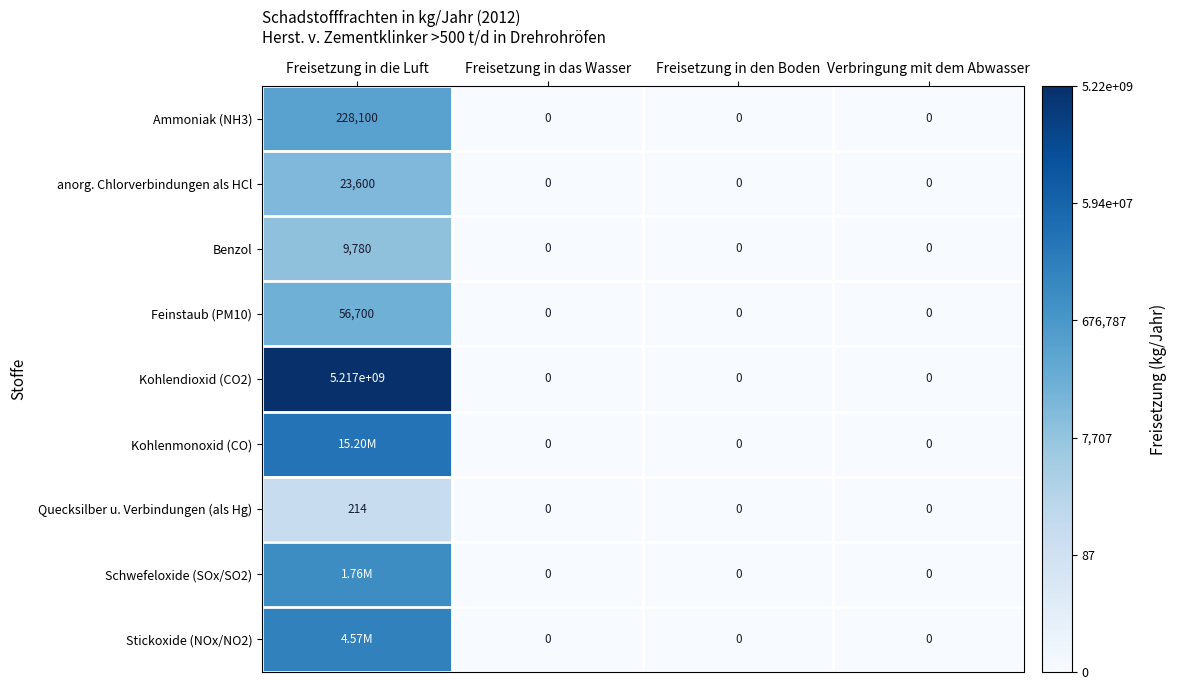

Count the number of categories in the chart.

4